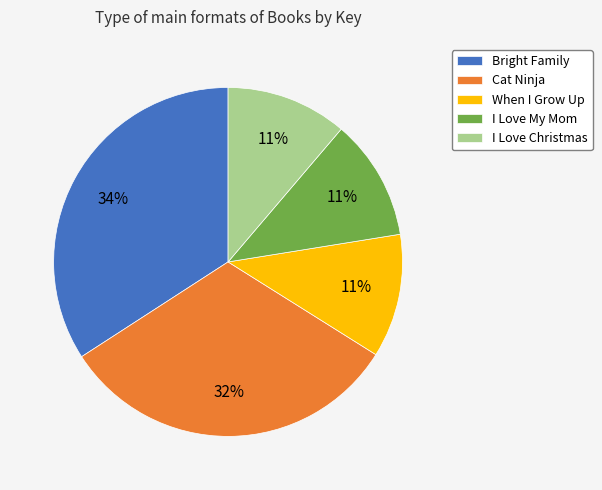

Approximately how many times larger is the value at I Love My Mom compared to When I Grow Up?

1.0